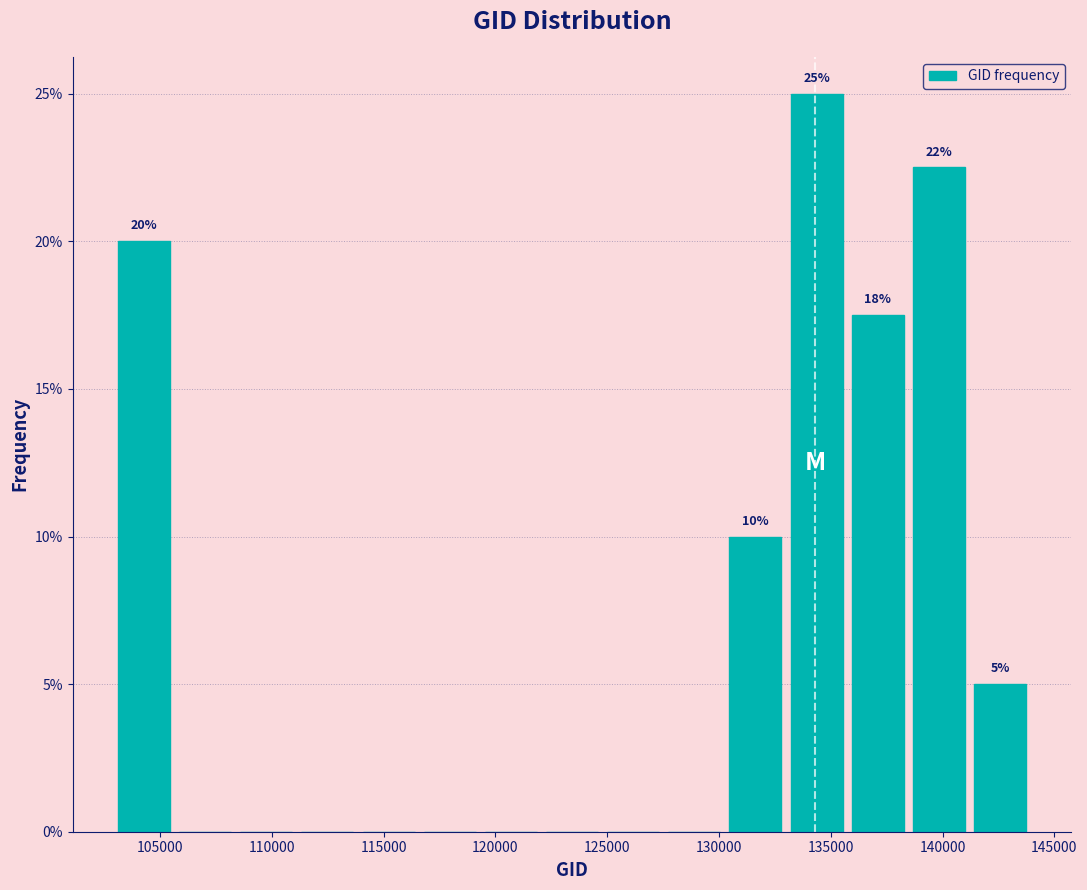

Over which range of the x-axis is the bar tallest?

133000 to 135500